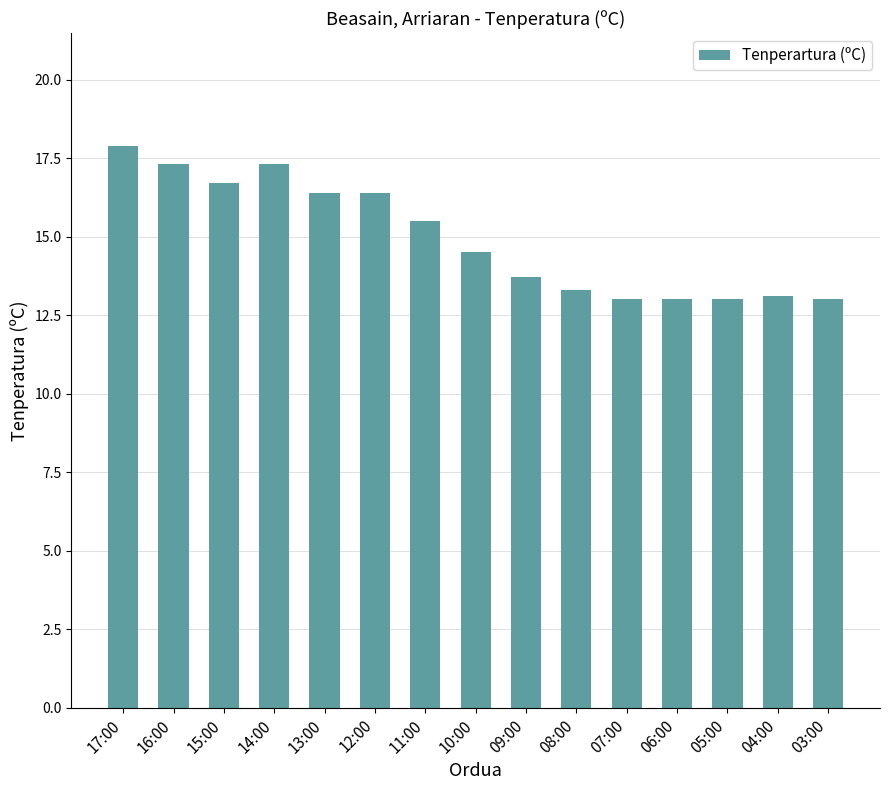

Is it true that the value at 12:00 is 16.4?

True